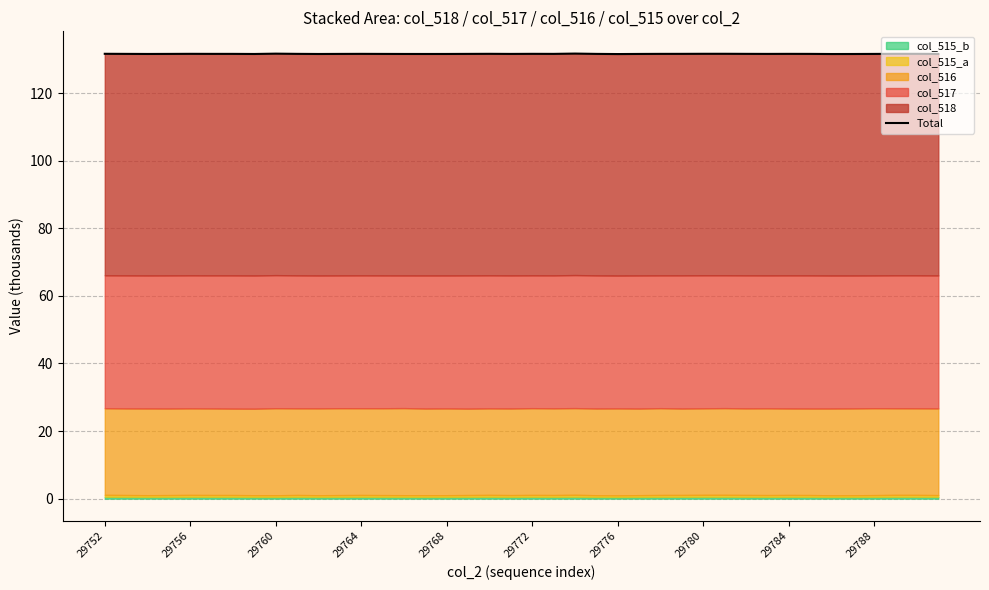

How many values are between 131 and 132?

40